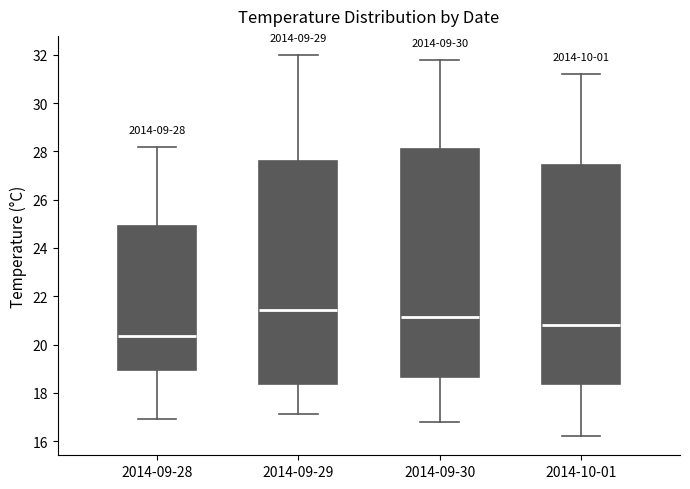

Which box has the highest median line?

2014-09-29